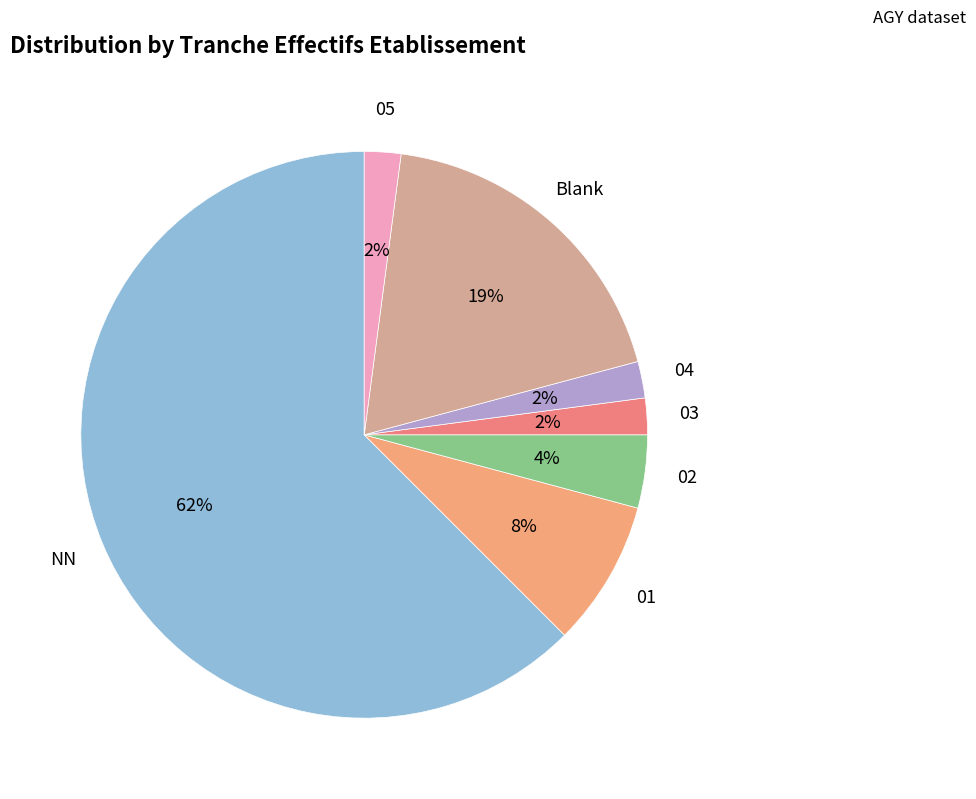

Does NN represent more than half of the total?

Yes